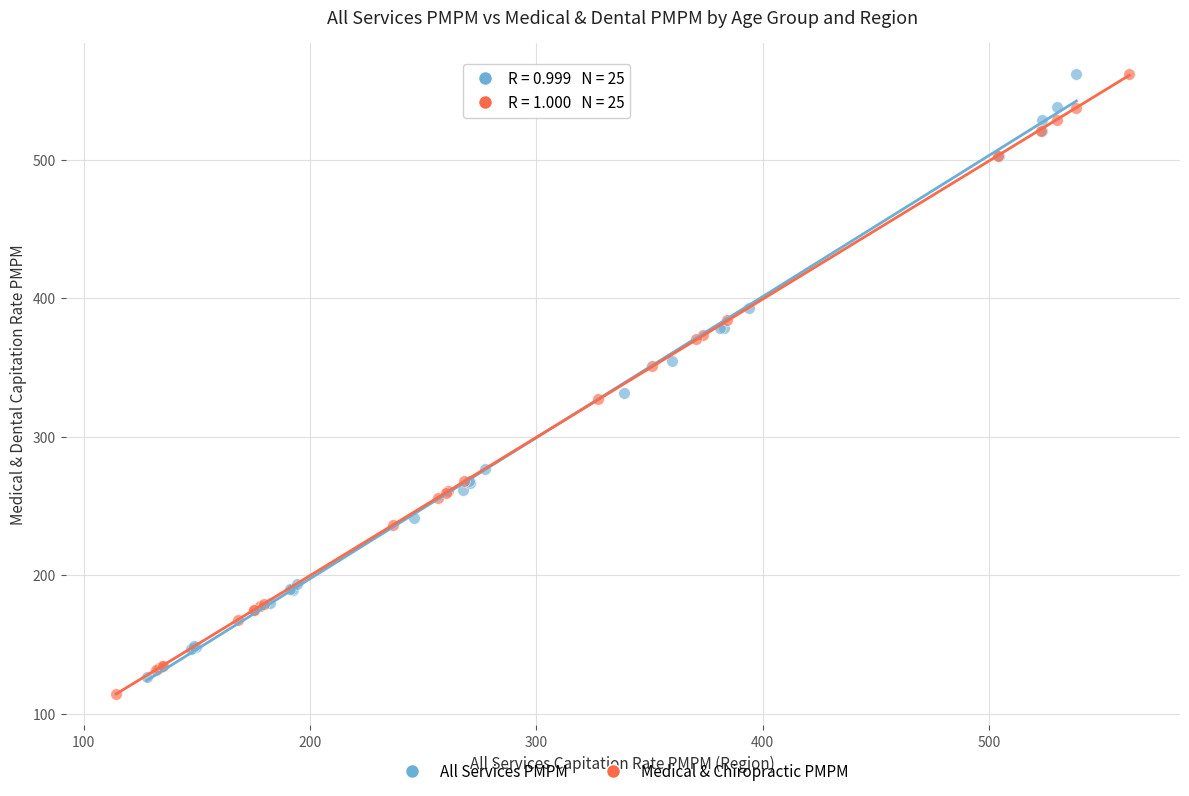

Which series has the largest Y range (max minus min)?

Medical & Chiropractic PMPM